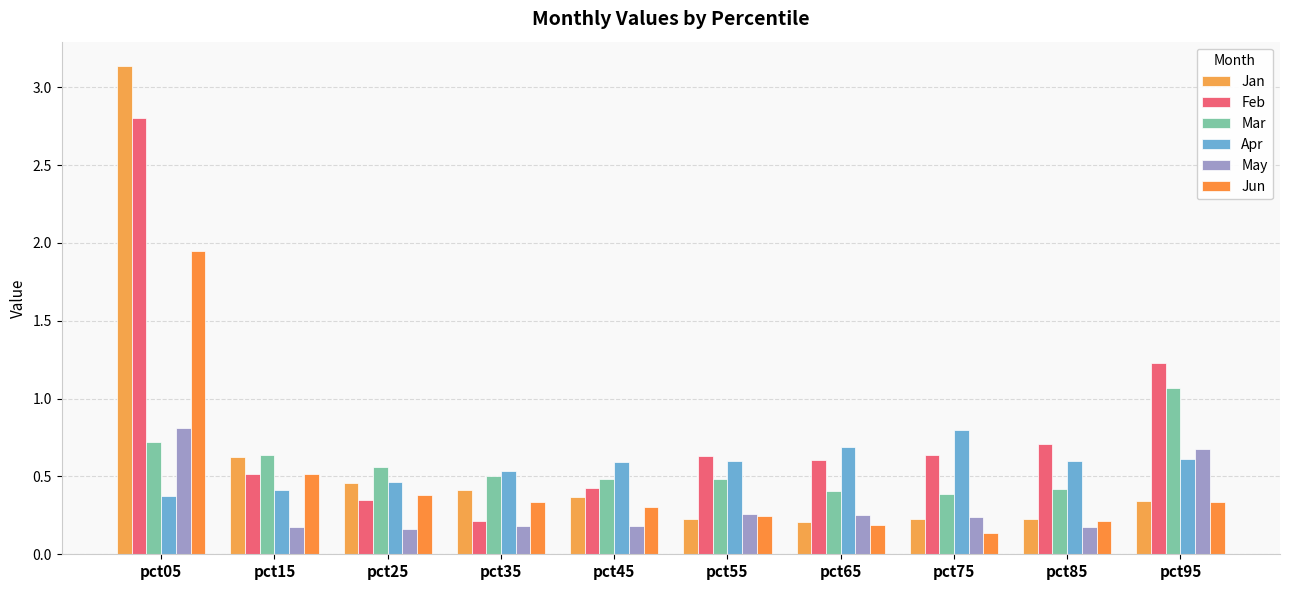

Between pct55 and pct15, which is larger?

pct15